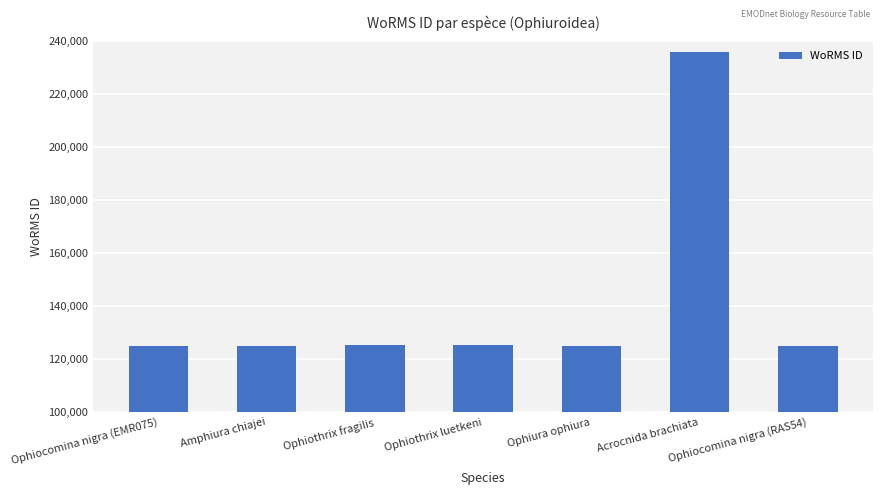

What is the average value?

140922